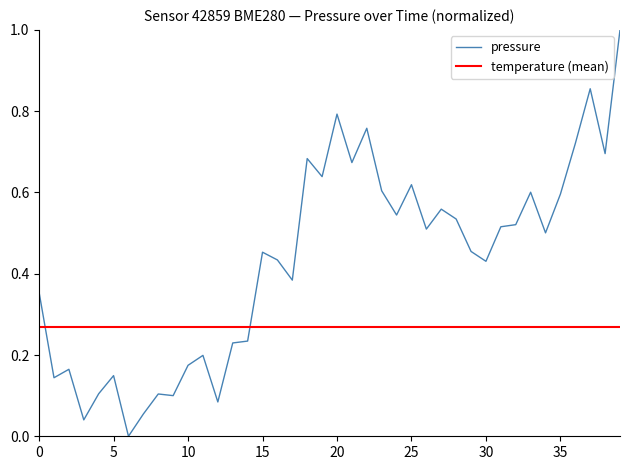

At which label is the value closest to 0?

6